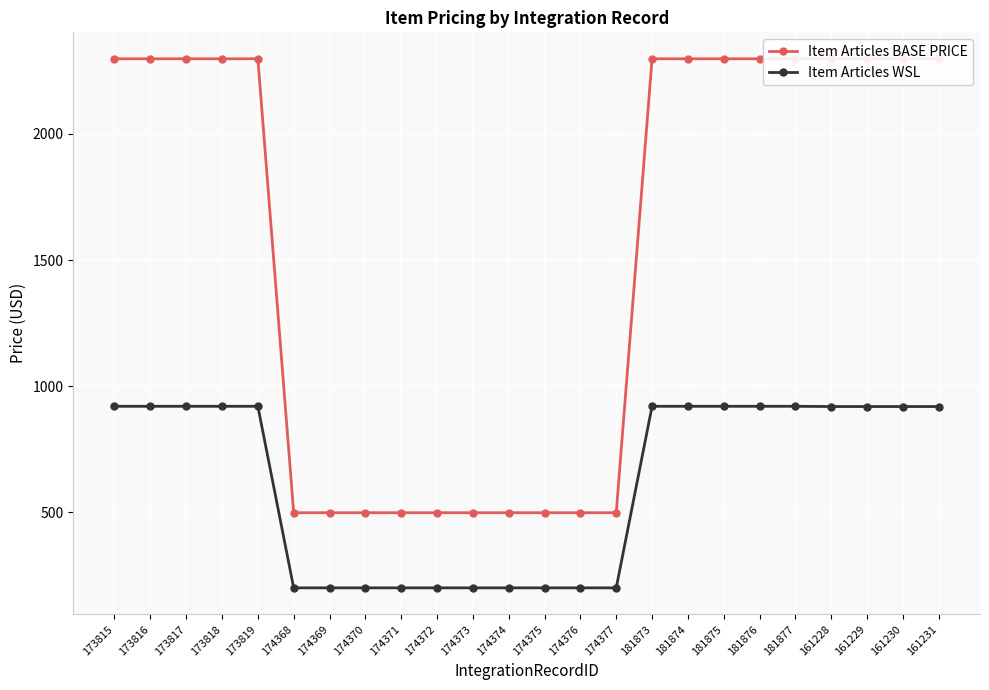

Reading left to right, extract all data points from this chart.

Item Articles BASE PRICE: 2298	2298	2298	2298	2298	498	498	498	498	498	498	498	498	498	498	2298	2298	2298	2298	2298	2298	2298	2298	2298
Item Articles WSL: 920	920	920	920	920	200	200	200	200	200	200	200	200	200	200	920	920	920	920	920	919	919	919	919